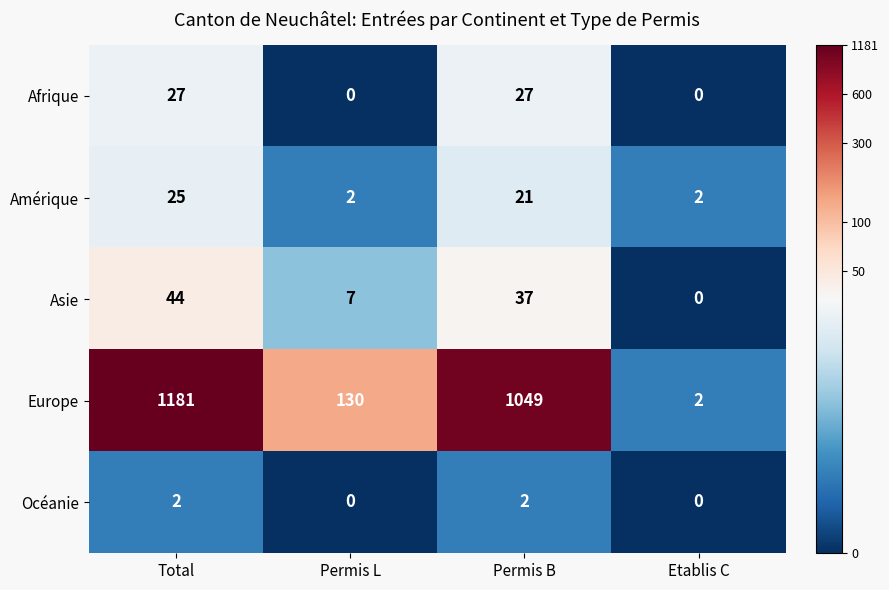

Where does the Amérique series first go above 21?

Total